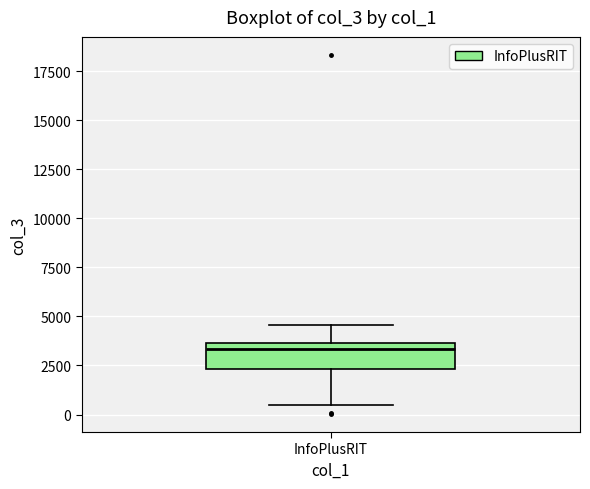

Read this box plot against the y-axis: the position of the median line, the range covered by the box, and the ends of both whiskers. The values are not printed on the chart, so give them approximately, as read against the axis.

median 3500 (just below the box's upper edge), box 2500 to 3500, whiskers 500 to 4500